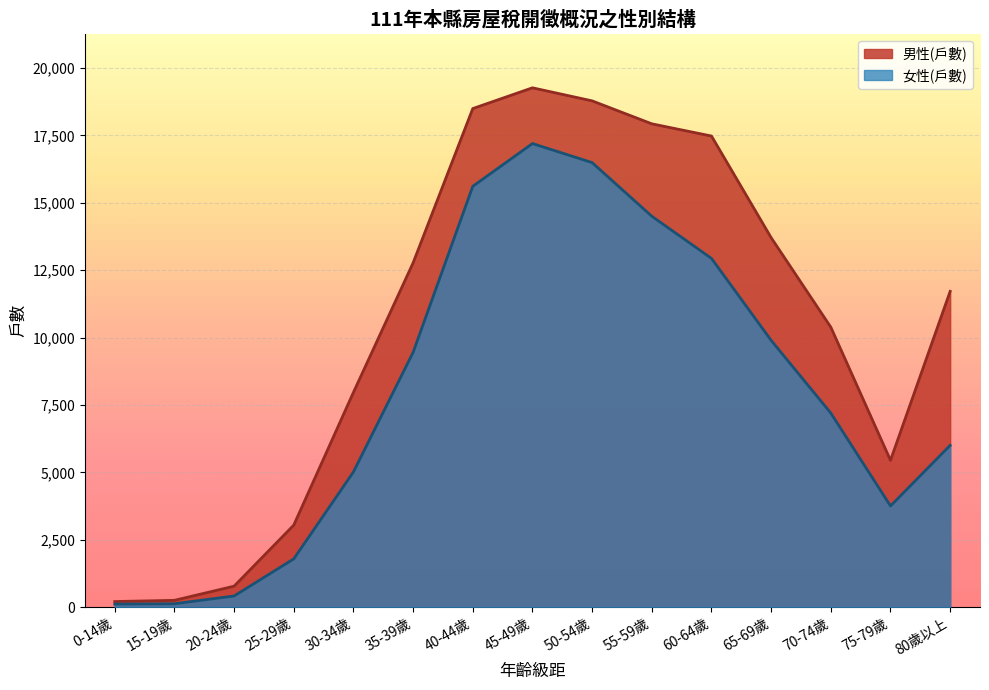

Rank the series by their maximum value, from highest to lowest.

男性(戶數), 女性(戶數)